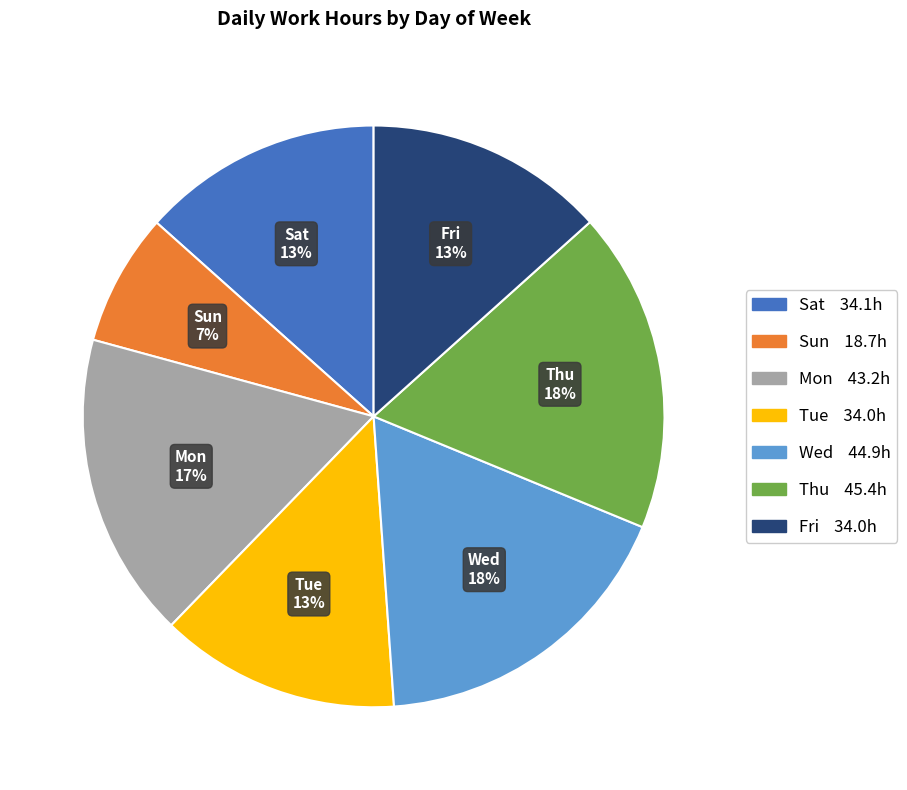

To the nearest percent, what is the difference between the largest and smallest slice percentages?

11%